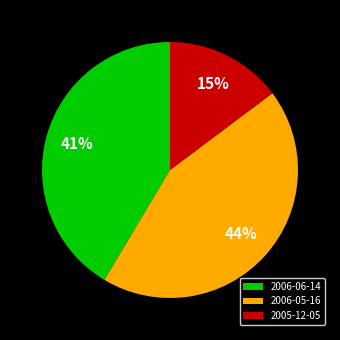

What percentage is the 2006-05-16 slice, to the nearest percent?

44%